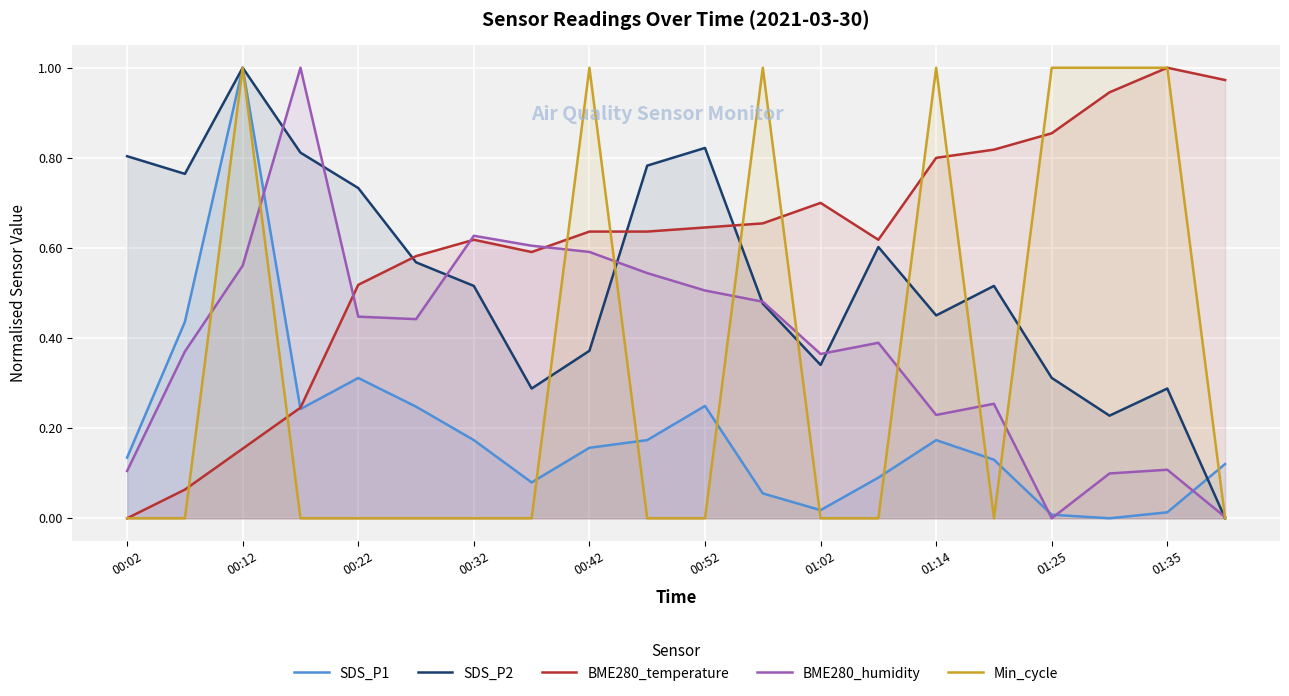

Which series has the widest spread of values?

SDS_P1